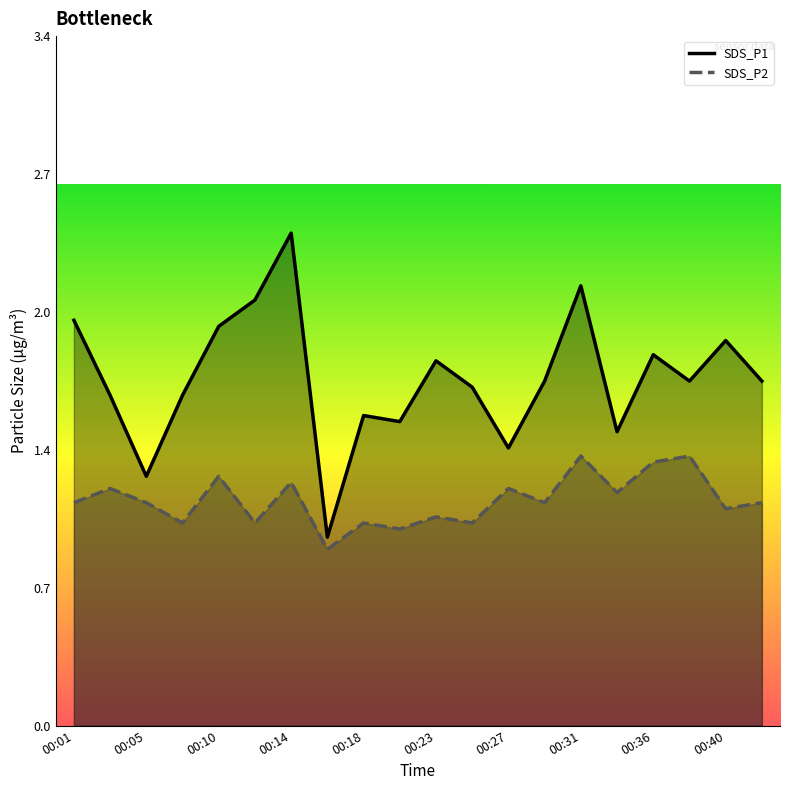

What is the maximum value for SDS_P1?

2.4